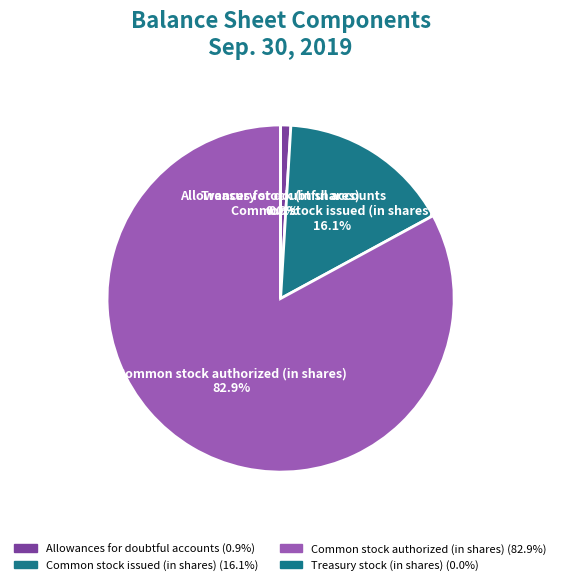

Does Allowances for doubtful accounts account for over 50% of the chart?

No